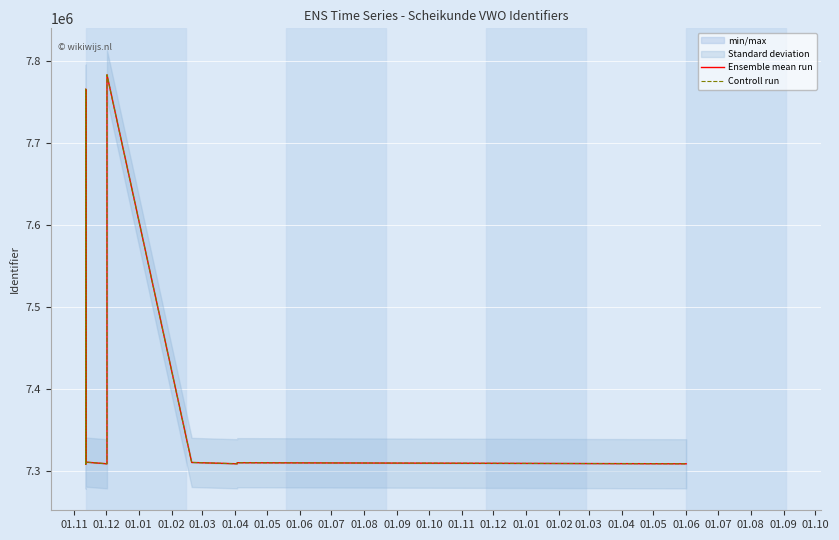

What is the minimum value for Ensemble mean run?

7308321